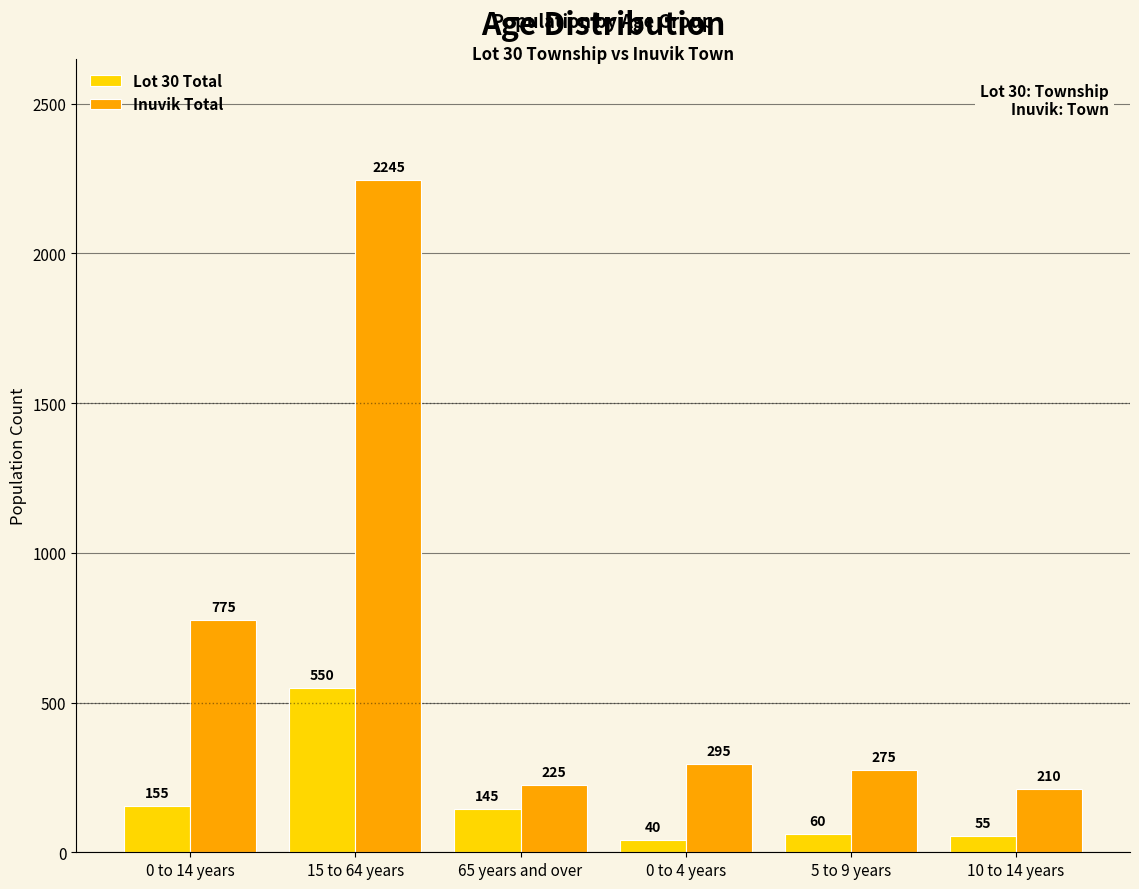

How many series are shown in this chart?

2